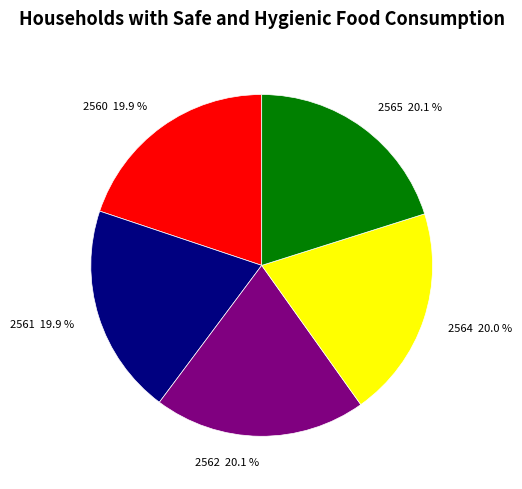

To the nearest percent, what percentage of the pie is 2560?

20%